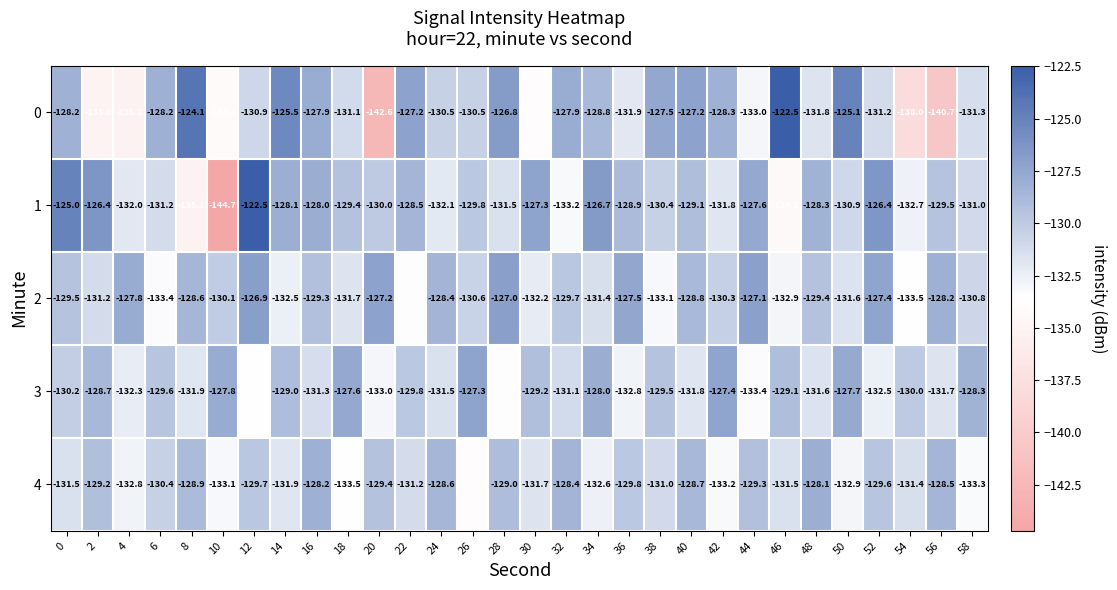

What is the difference between the maximum and minimum values in the 4 series?

5.8